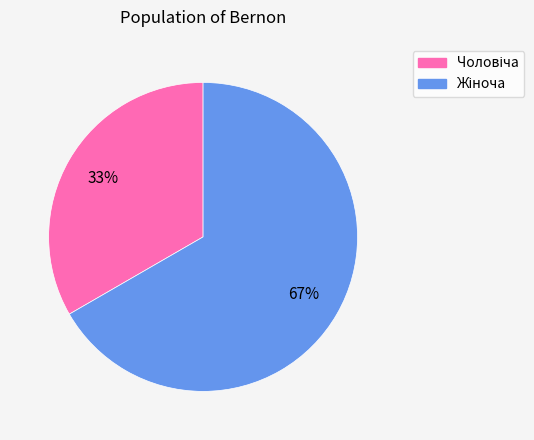

To the nearest percent, what is the average slice percentage?

50%